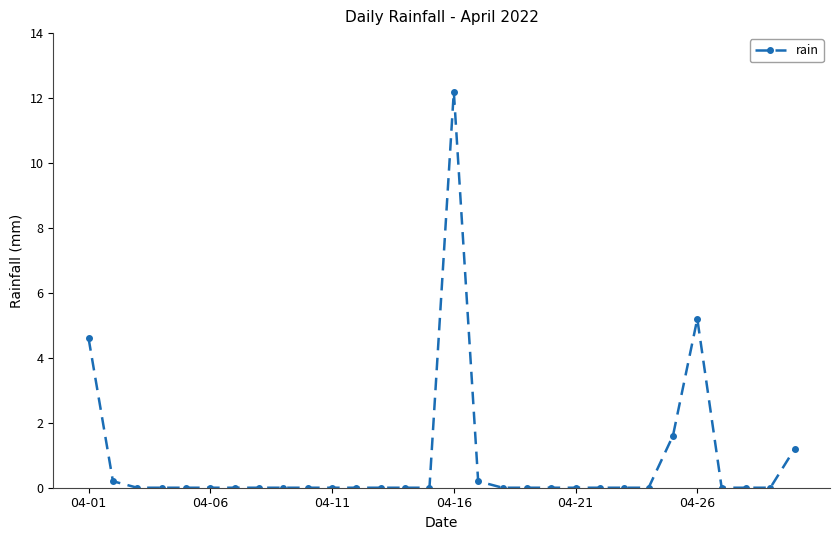

What is the difference between the maximum and second lowest values?

12.2